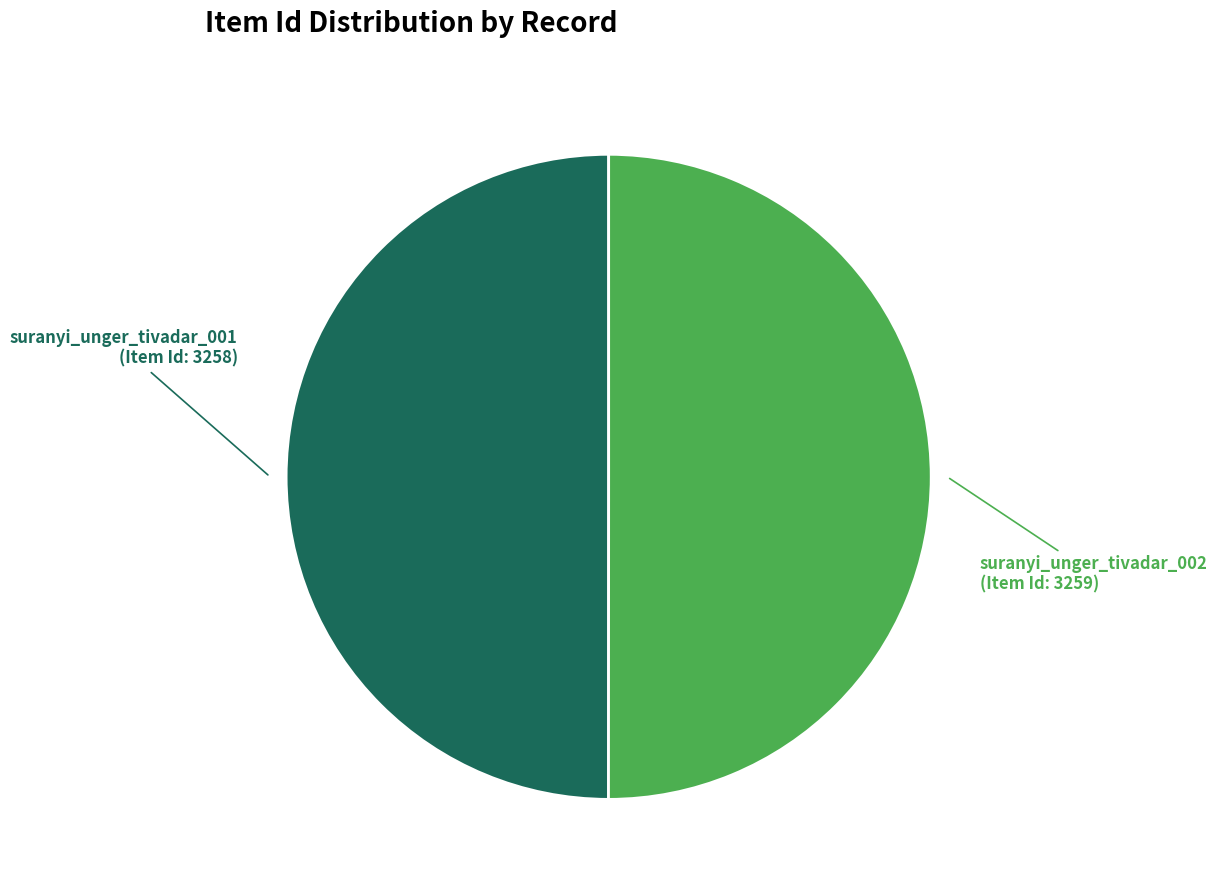

True or false: suranyi_unger_tivadar_002 (Item Id: 3259) accounts for 59% of the total.

False